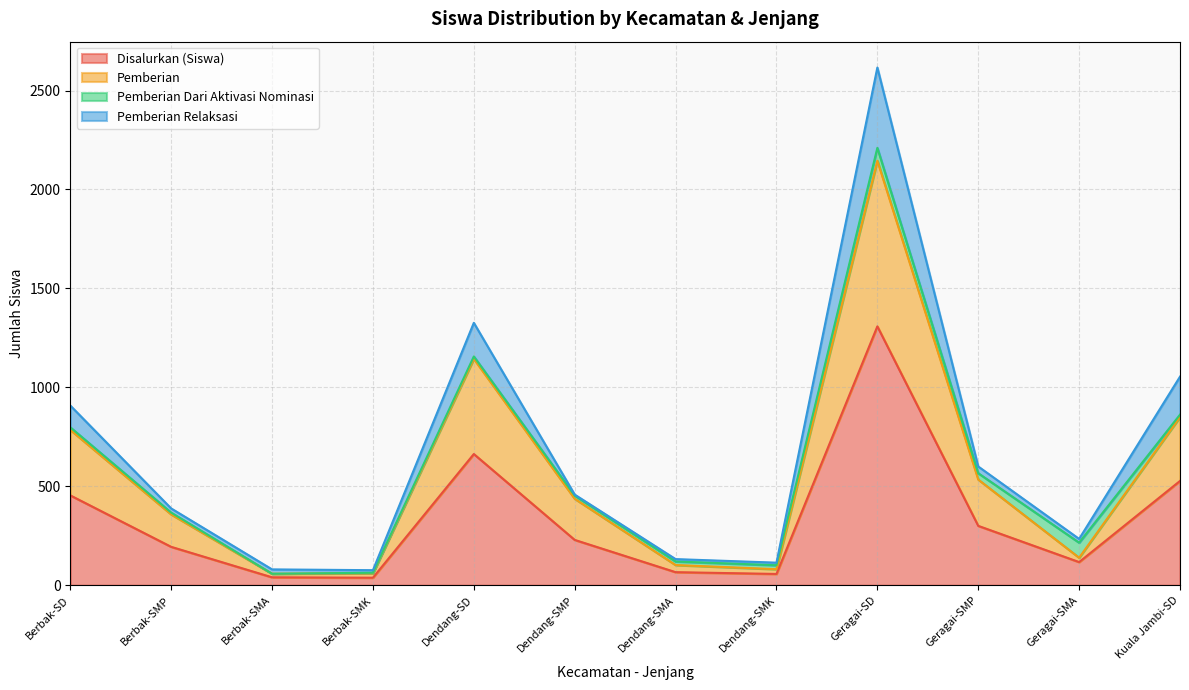

Is it true that Disalurkan (Siswa) equals 66 at Dendang-SMA?

True